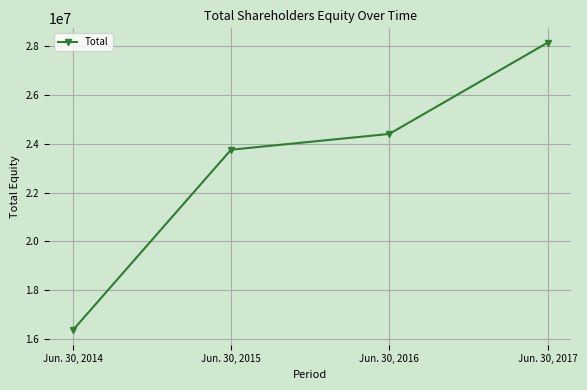

What is the value of the 2nd point from the left?

23754345